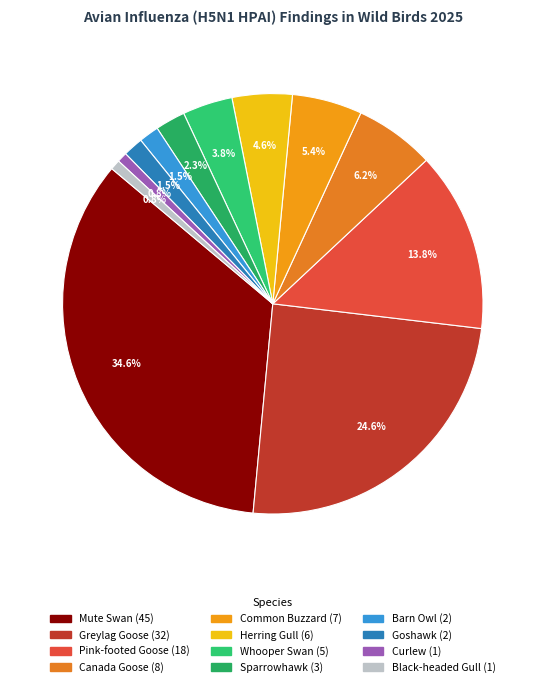

What is the change in value from Greylag Goose to Canada Goose?

-24